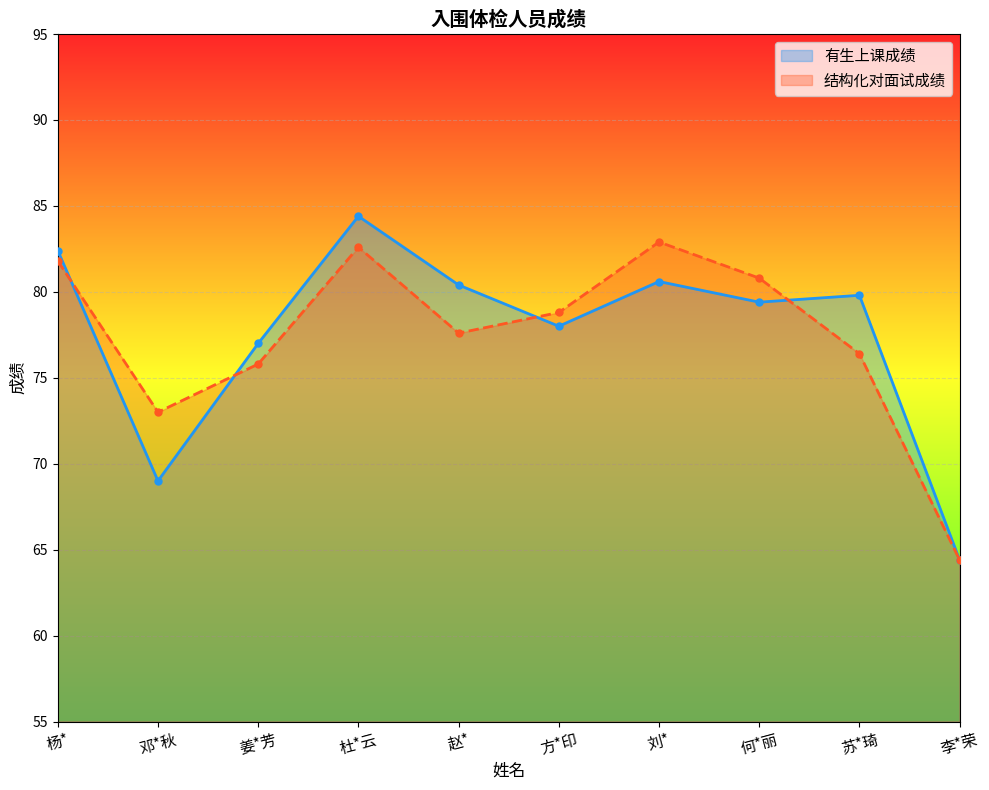

True or false: 结构化对面试成绩 has more than 2 interior local peaks.

False